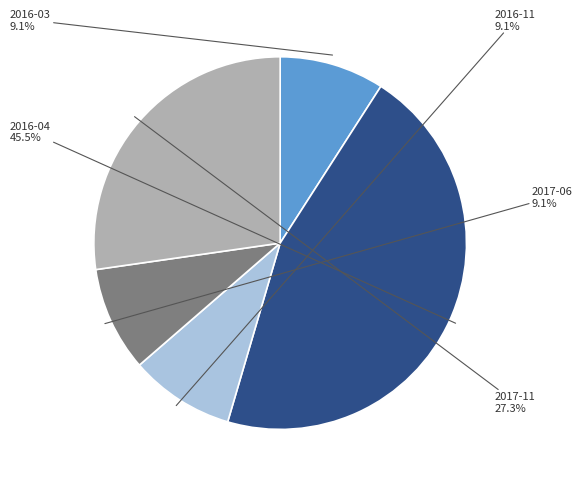

Is it true that 2016-04 is 57% of the pie?

False